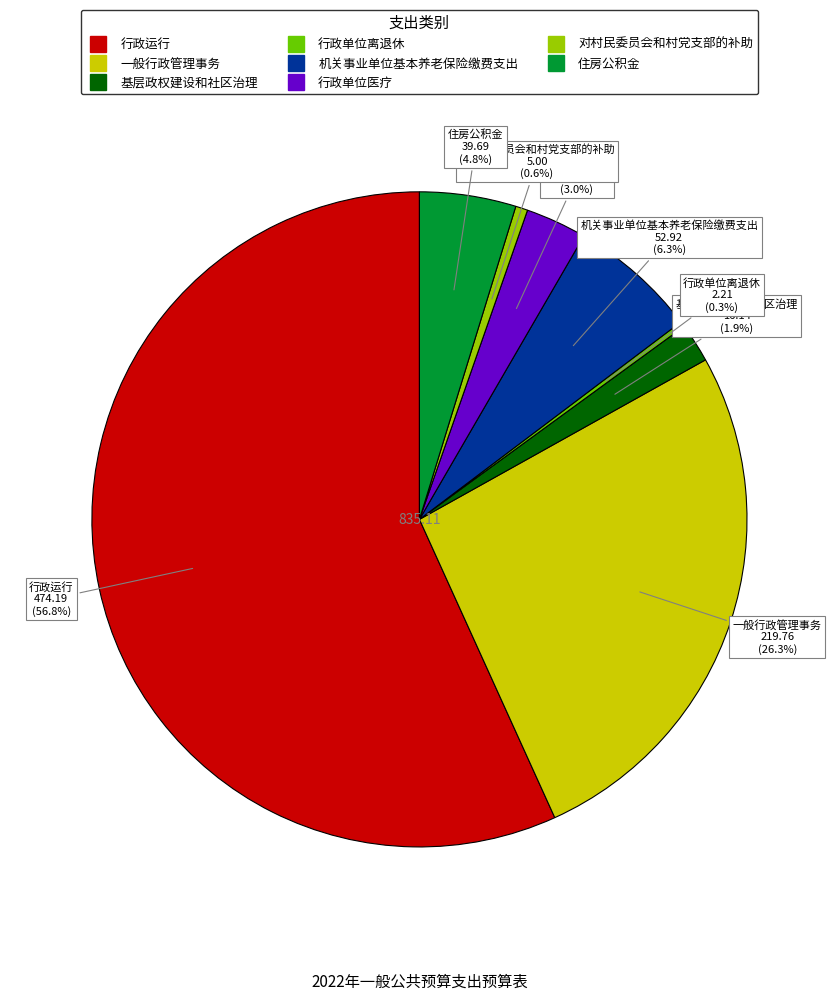

Do 对村民委员会和村党支部的补助 and 机关事业单位基本养老保险缴费支出 together represent more than half of the pie?

No